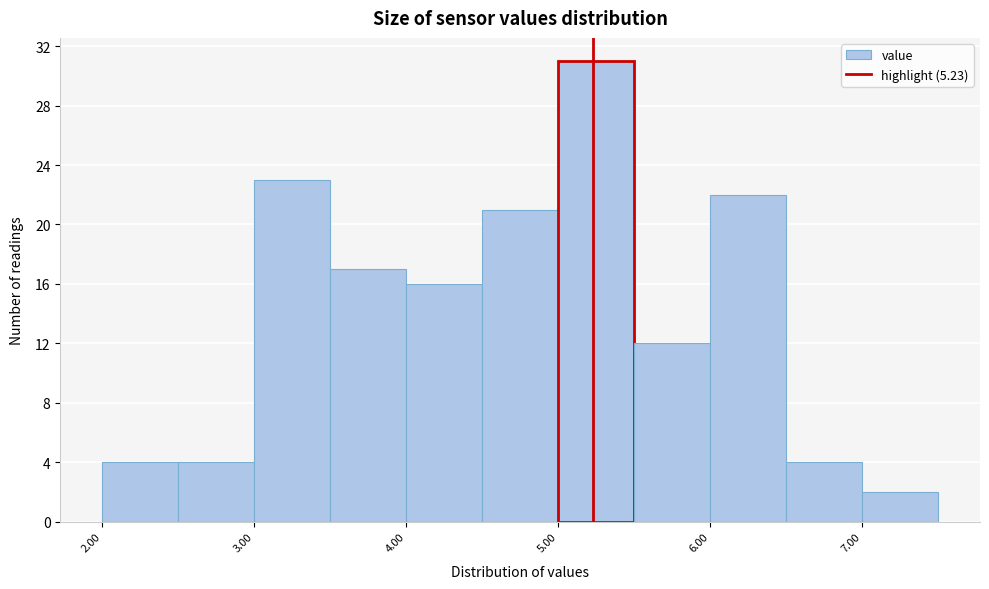

Reading left to right, transcribe this chart: for each bar, give the range it covers on the x-axis and its height. The values are not printed on the chart, so give them approximately, as read against the axis.

2.0 to 2.5: 4
2.5 to 3.0: 4
3.0 to 3.5: 23
3.5 to 4.0: 17
4.0 to 4.5: 16
4.5 to 5.0: 21
5.0 to 5.5: 31
5.5 to 6.0: 12
6.0 to 6.5: 22
6.5 to 7.0: 4
7.0 to 7.5: 2